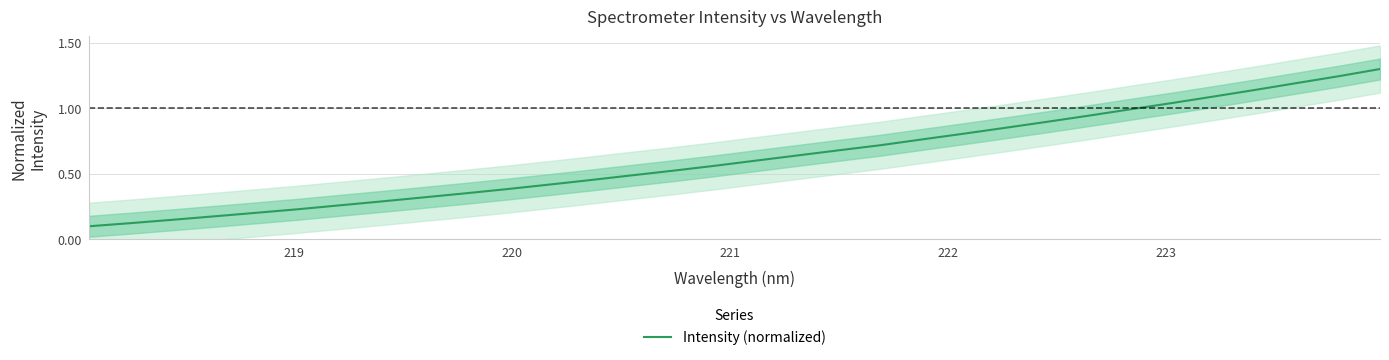

How many series are shown in this chart?

1